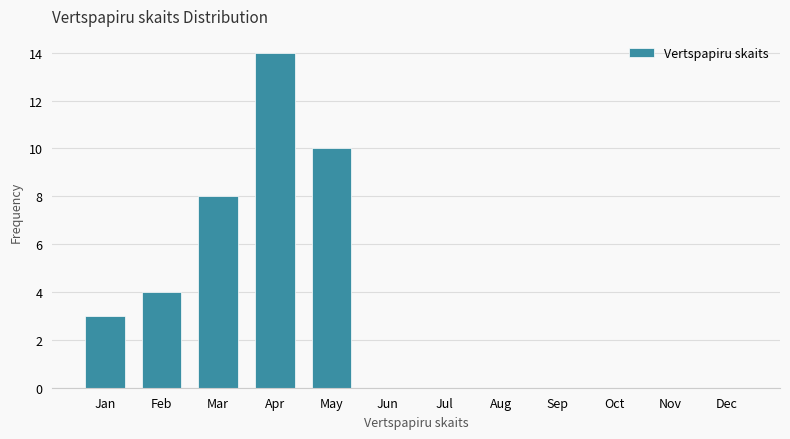

Reading left to right, what are all the values shown in this chart?

Jan=3	Feb=4	Mar=8	Apr=14	May=10	Jun=0	Jul=0	Aug=0	Sep=0	Oct=0	Nov=0	Dec=0